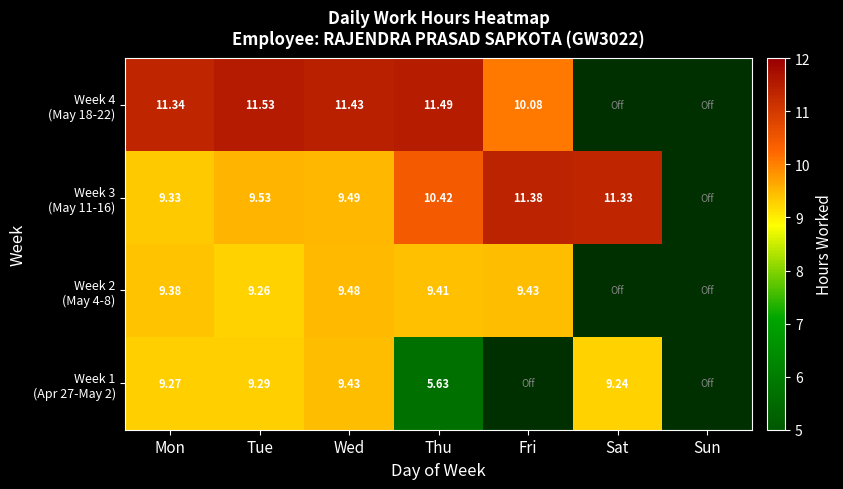

How many distinct data groups are displayed?

4